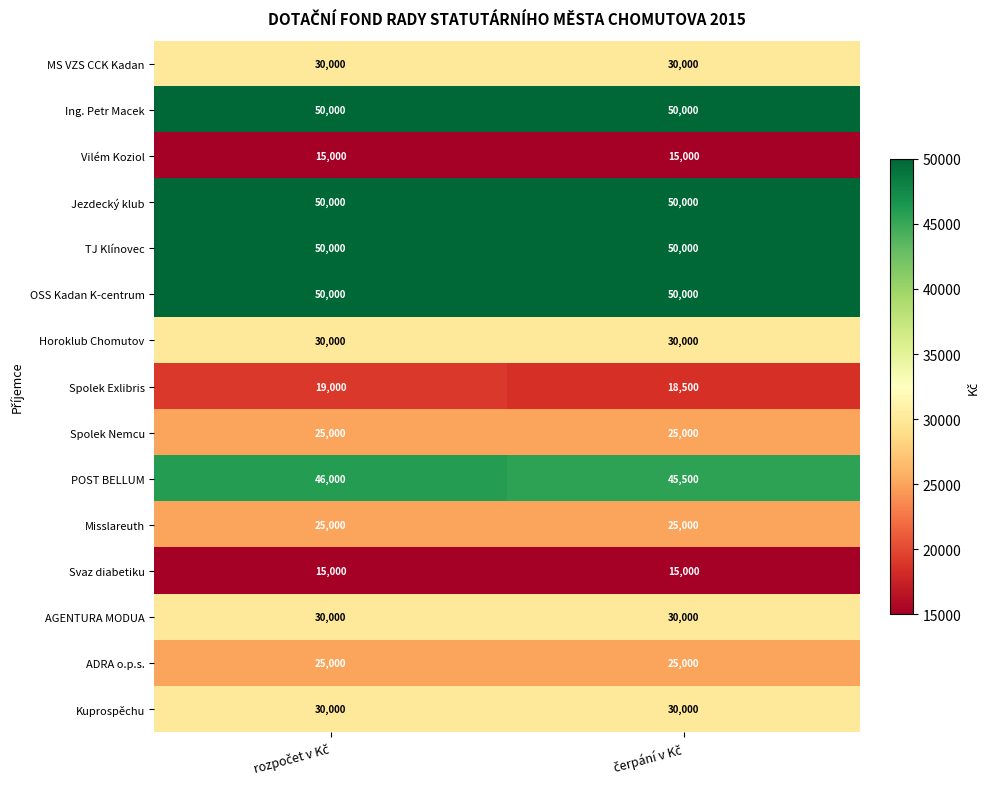

What is the lowest value of the OSS Kadan K-centrum series?

50000